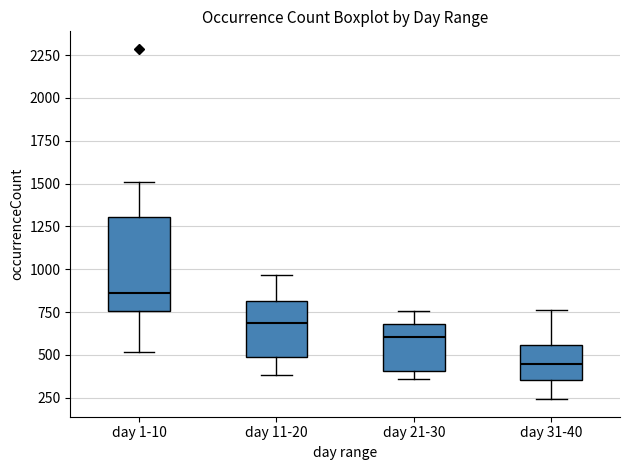

Comparing the boxes themselves (not the whiskers), which one is the tallest?

day 1-10